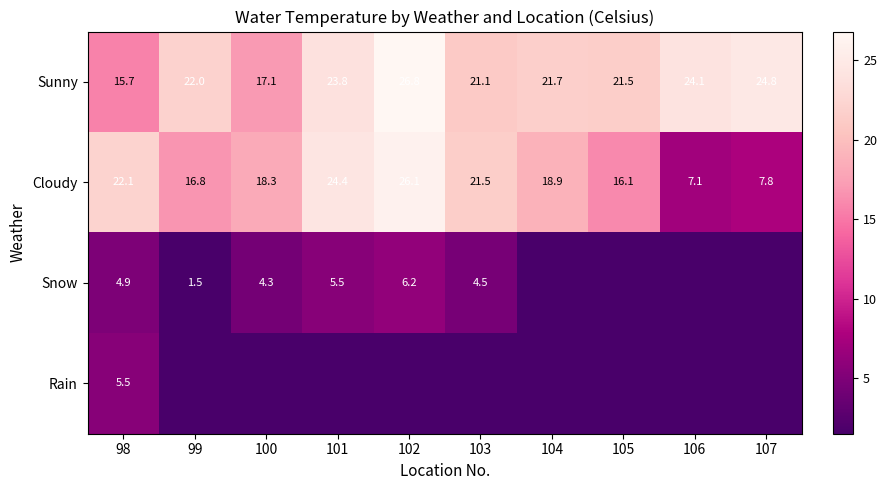

Is it true that Sunny equals 24.1 at 106?

True